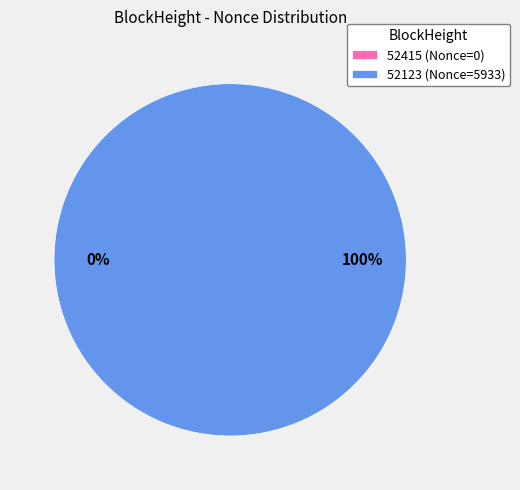

To the nearest percent, what is the difference between the 52123 and 52415 slice percentages?

100%